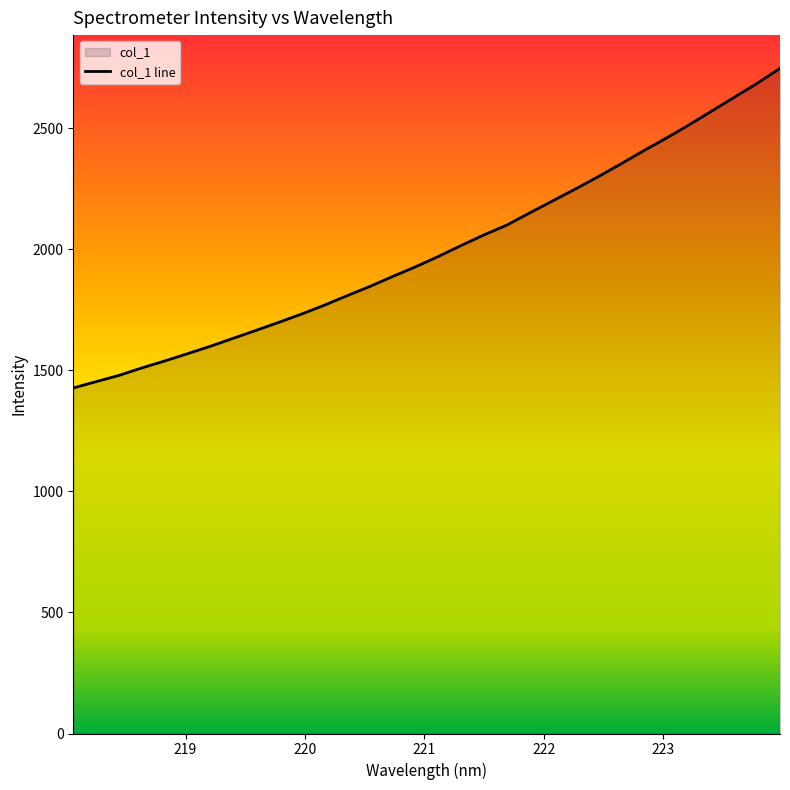

What is the average value?

1998.3